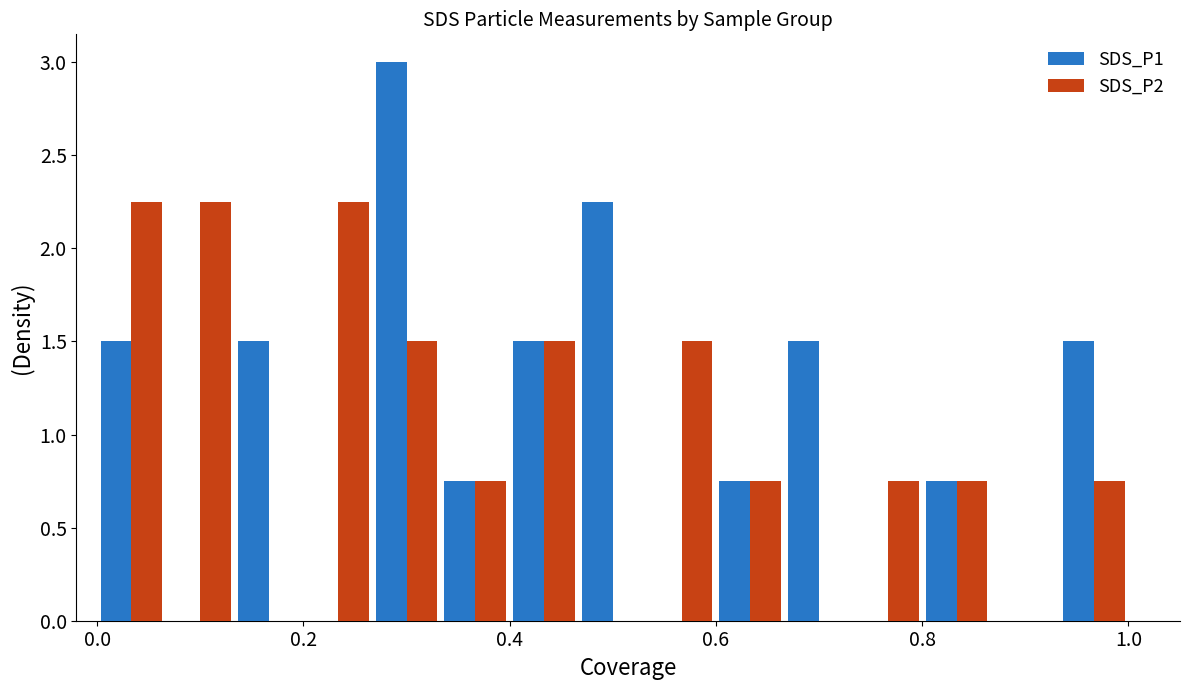

What is the greatest value displayed?

3.0